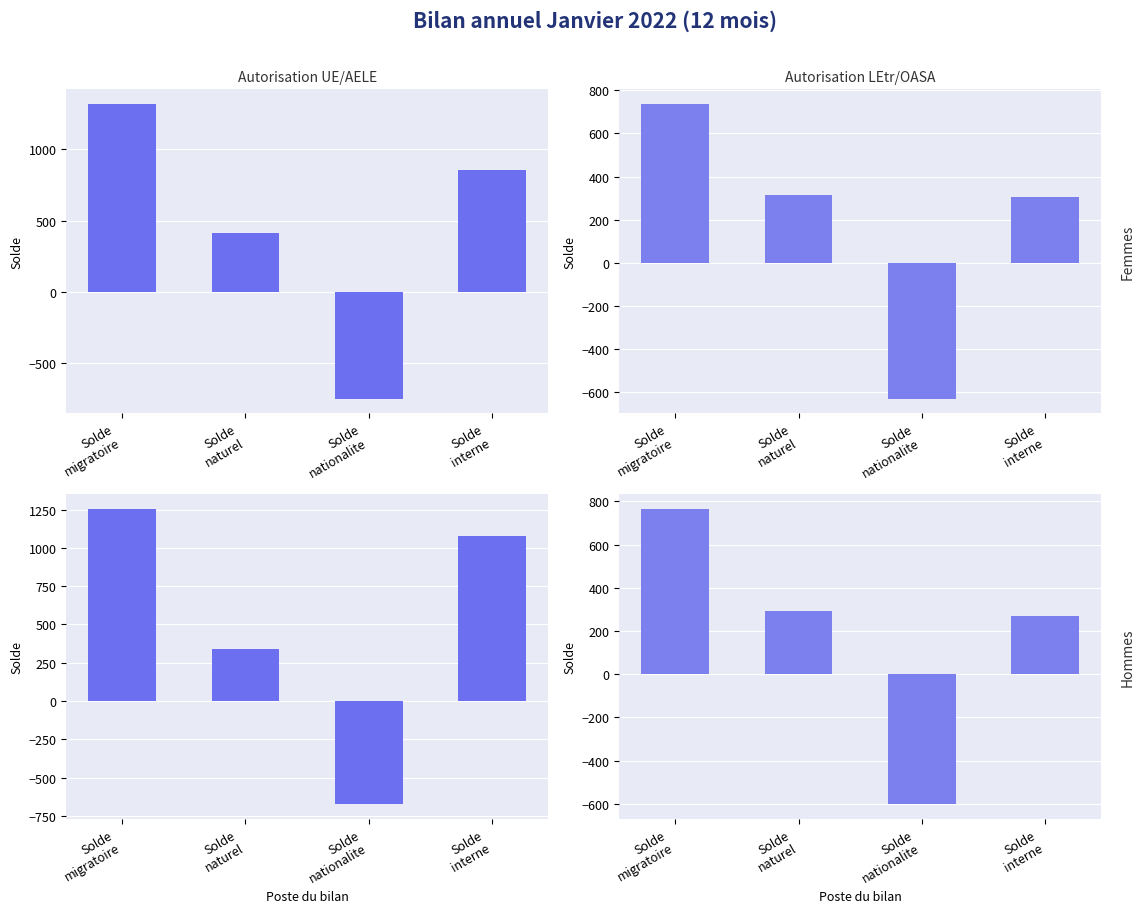

What is the label of the 2nd bar from the right?

Solde
nationalite